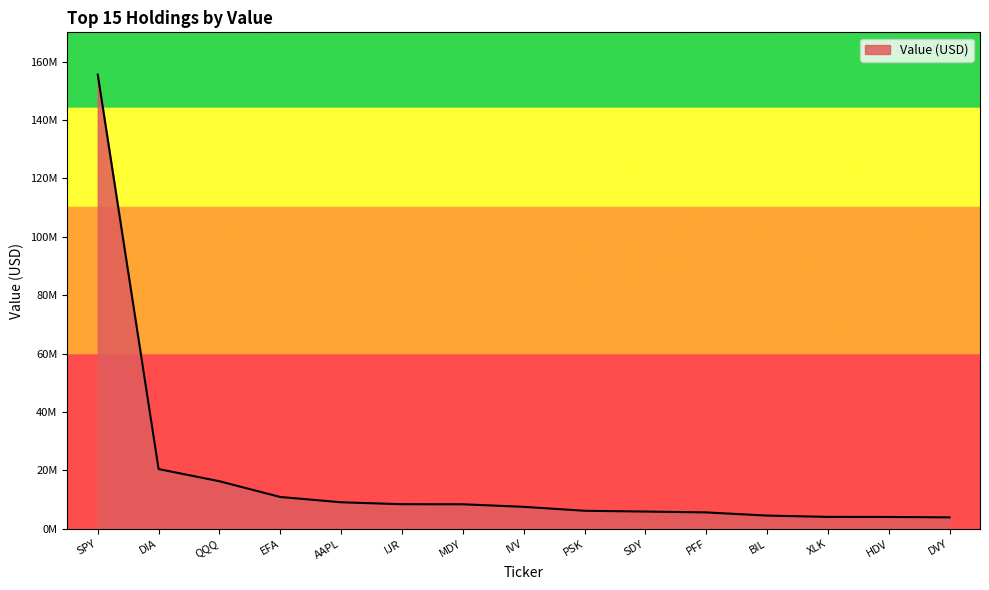

Rank the categories by value from lowest to highest.

DVY, HDV, XLK, BIL, PFF, SDY, PSK, IVV, MDY, IJR, AAPL, EFA, QQQ, DIA, SPY